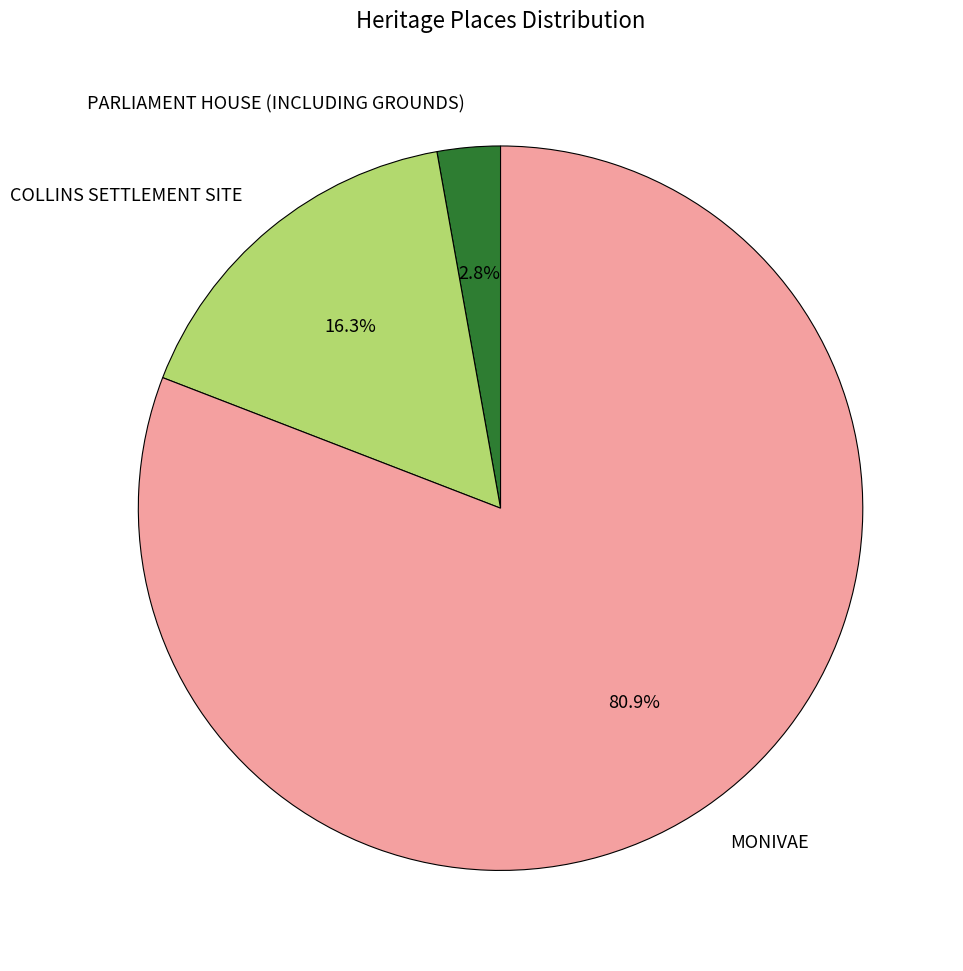

To the nearest percent, what is the difference between the MONIVAE and COLLINS SETTLEMENT SITE slice percentages?

65%